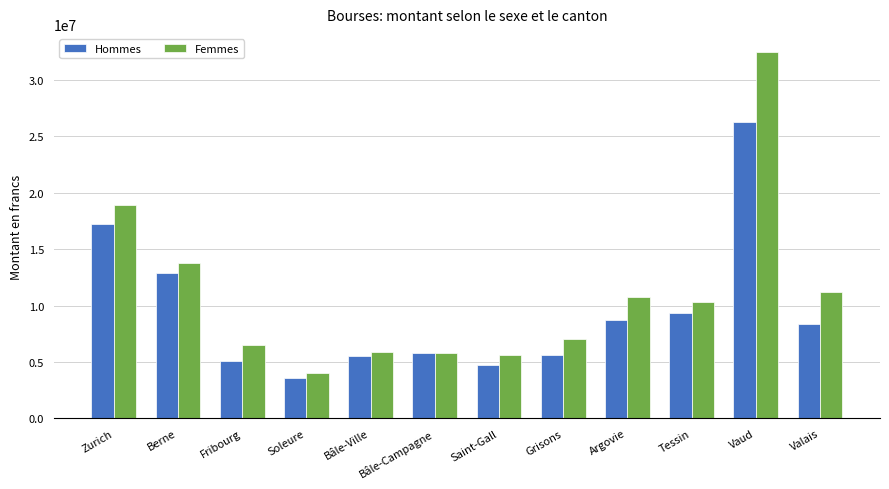

What is the value of the Femmes bar at the 2nd from the left?

13814965